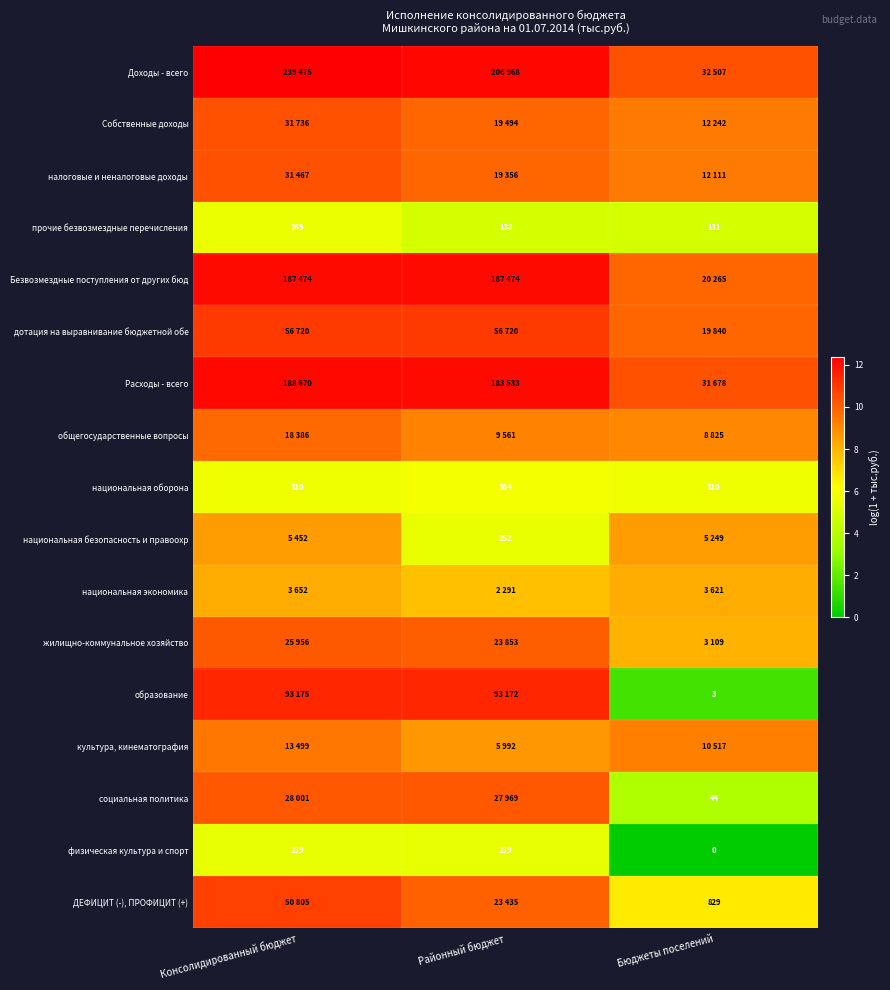

What is the approximate value of прочие безвозмездные перечисления at Бюджеты поселений?

4.9